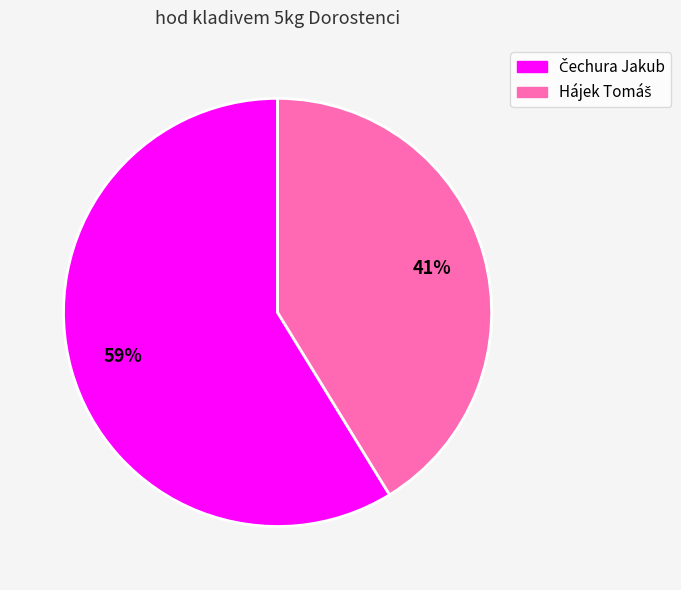

To the nearest percent, what is the average slice percentage?

50%